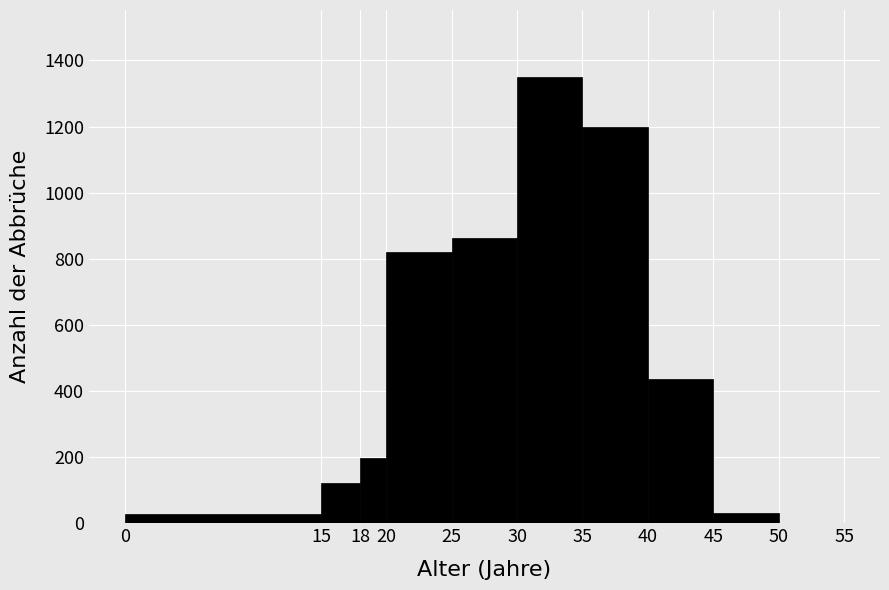

How tall is the bar that spans 18 to 20 on the x-axis? The values are not printed on the chart, so give them approximately, as read against the axis.

200